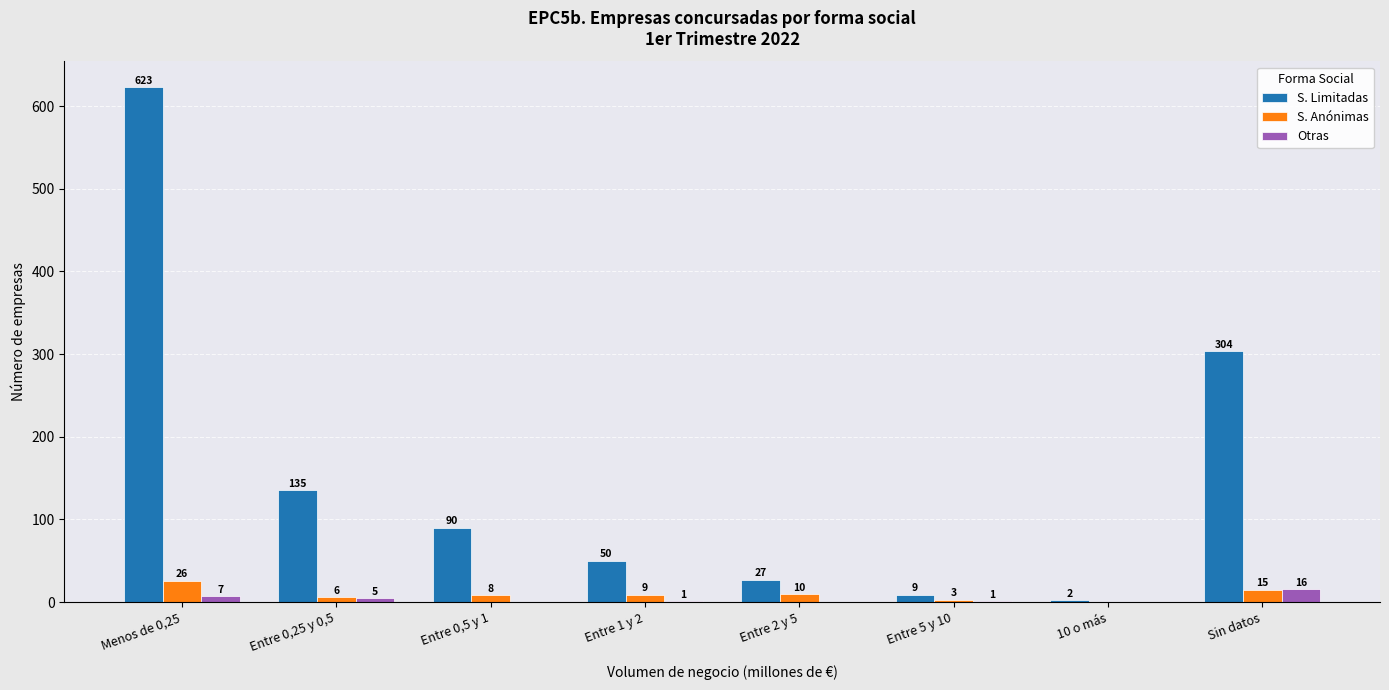

The value of Otras at 10 o más is 0. True or false?

True